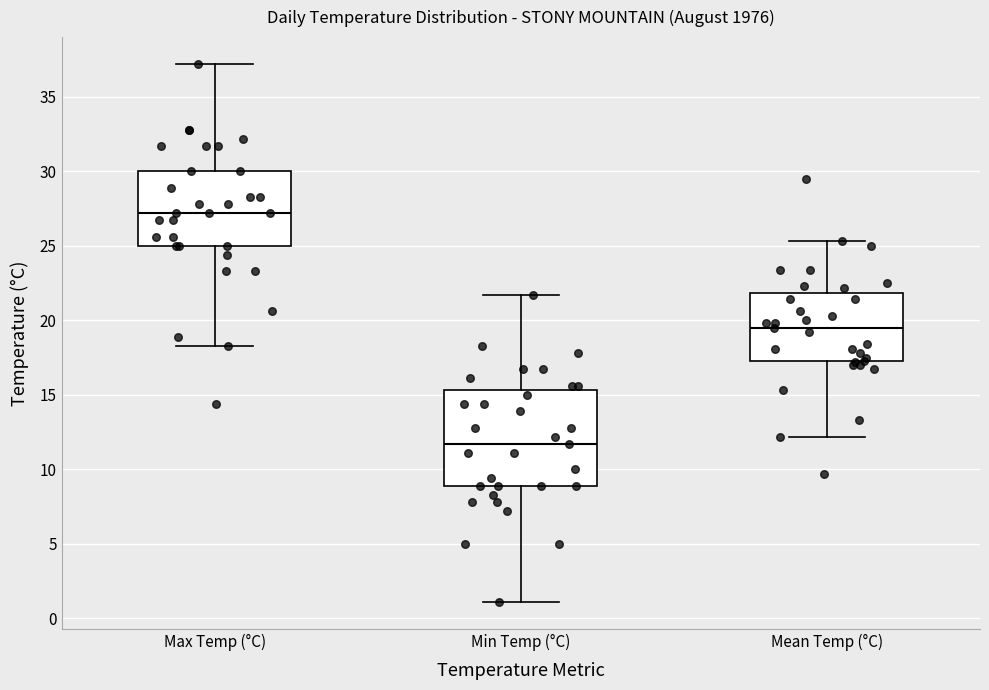

Where does the lower whisker of the box for Mean Temp (°C) end on the y-axis? The values are not printed on the chart, so give them approximately, as read against the axis.

12.0